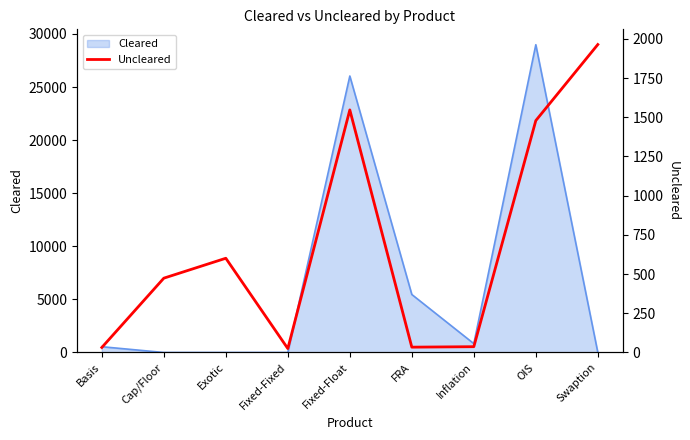

What is the change in value from Basis to Swaption?

+1932